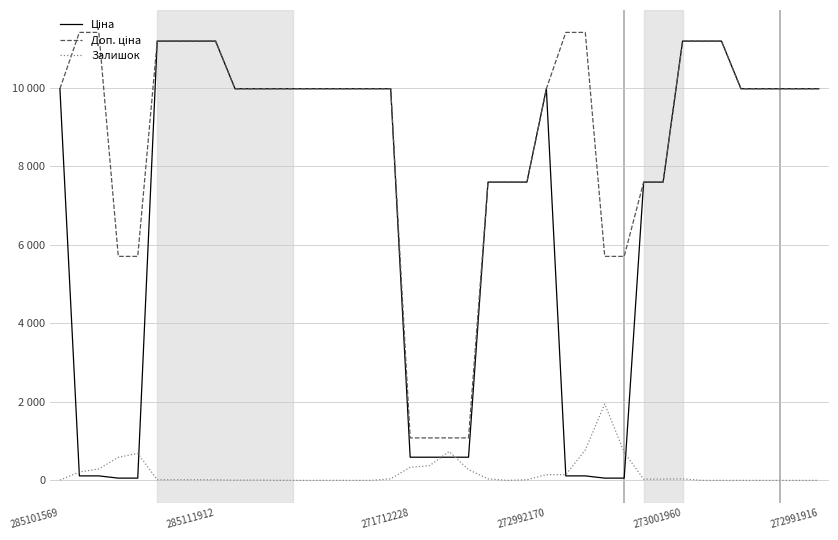

Is this an area chart (filled region under the line)?

No